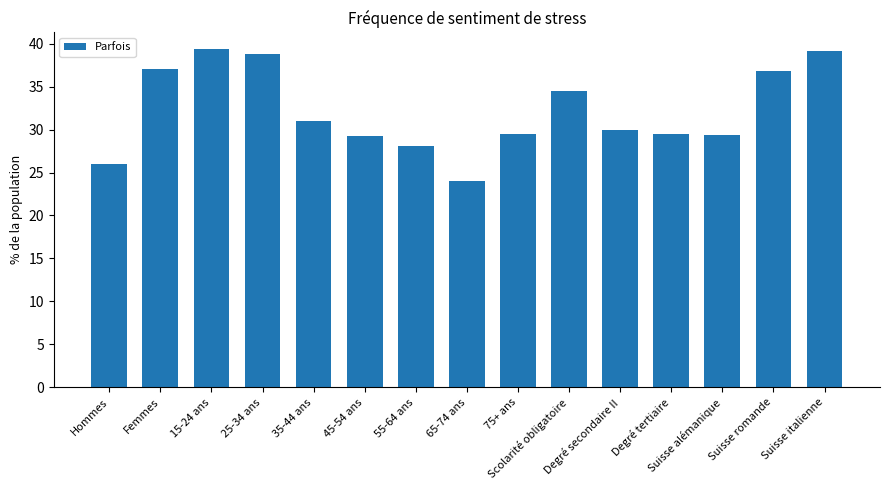

The value at 25-34 ans is 38.8. True or false?

True